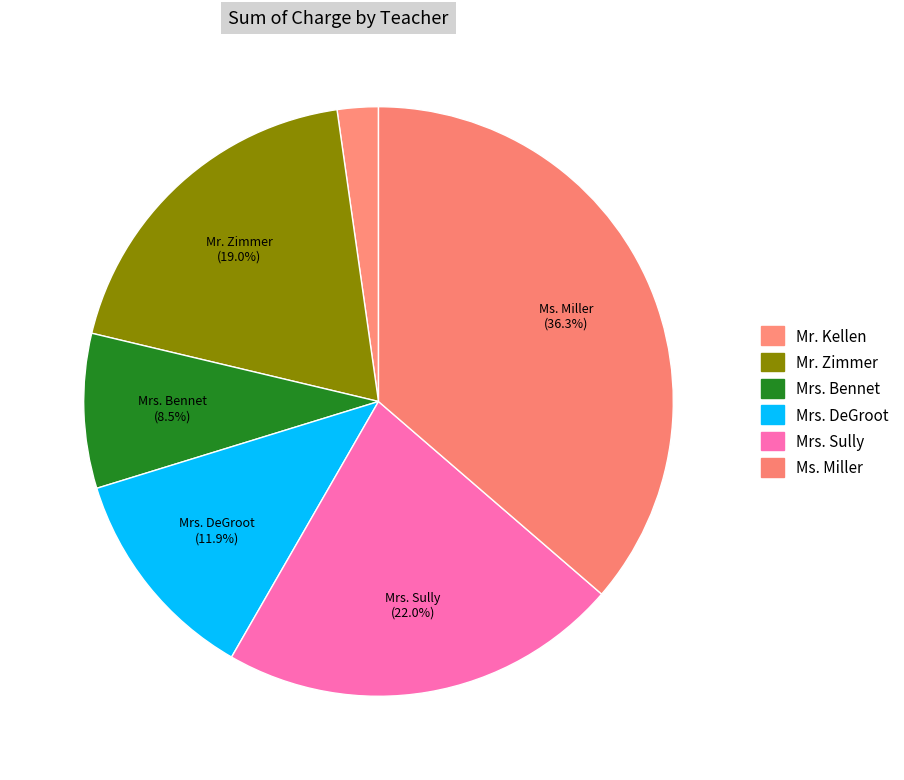

What percentage do Ms. Miller and Mr. Zimmer together represent?

55.4%